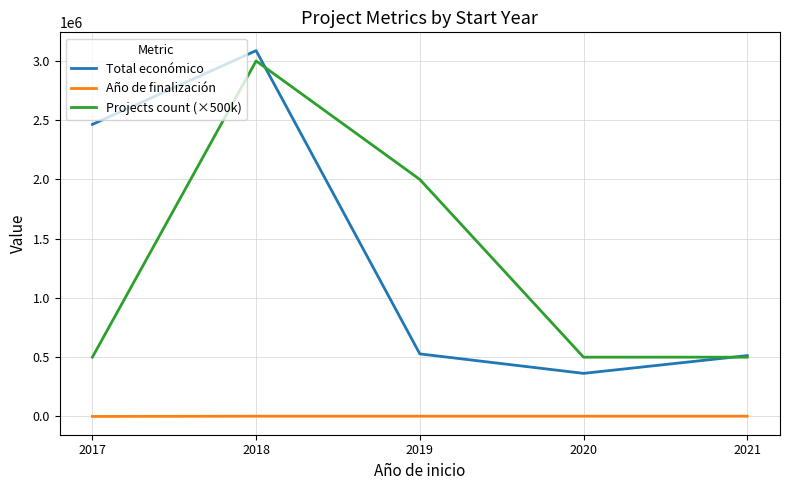

Where is Total económico nearest to the value 1725230?

2017